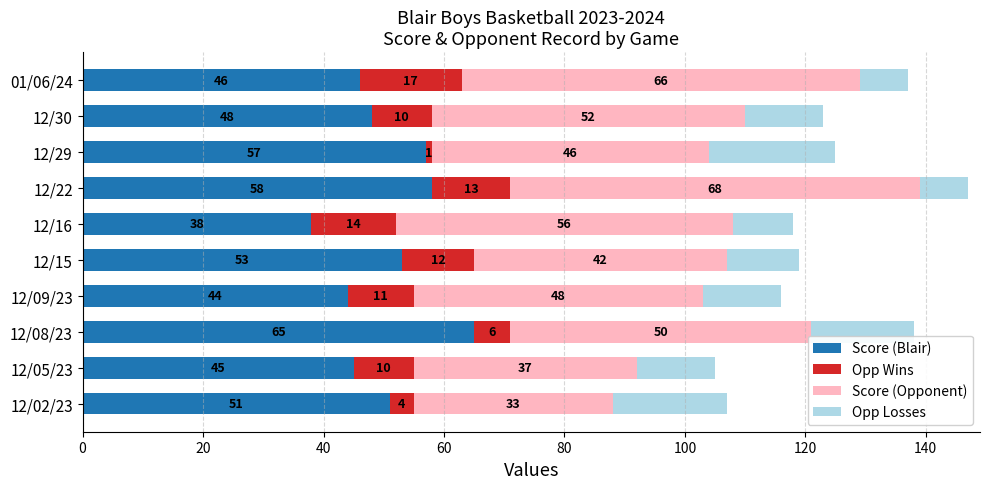

What is the maximum value for Score (Blair)?

65